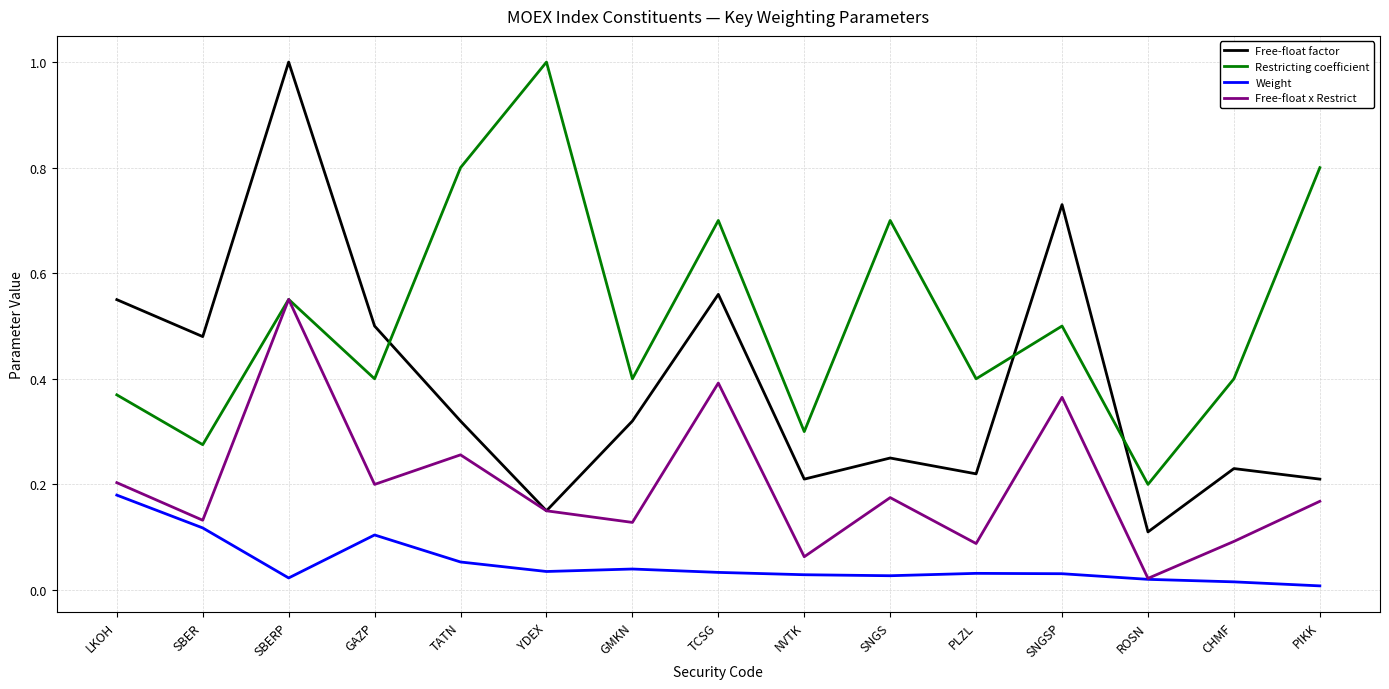

What is the greatest value displayed?

1.0